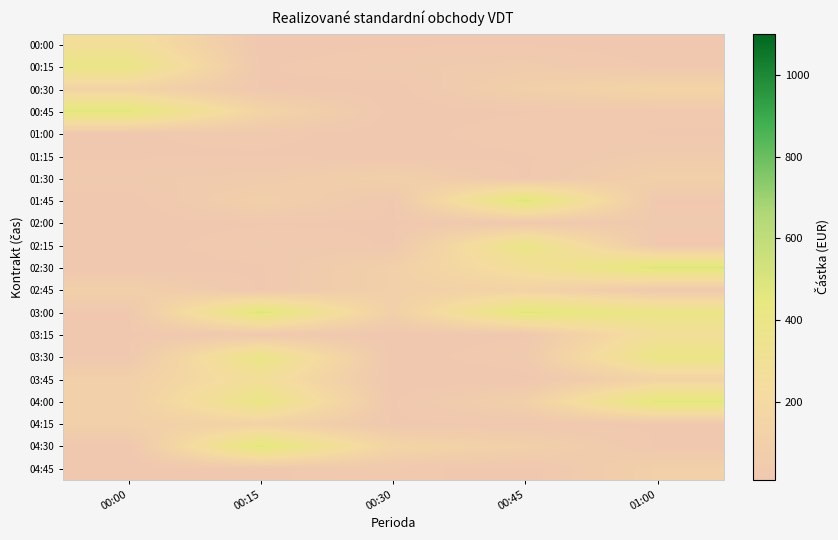

At how many categories does at least one series exceed 185?

4